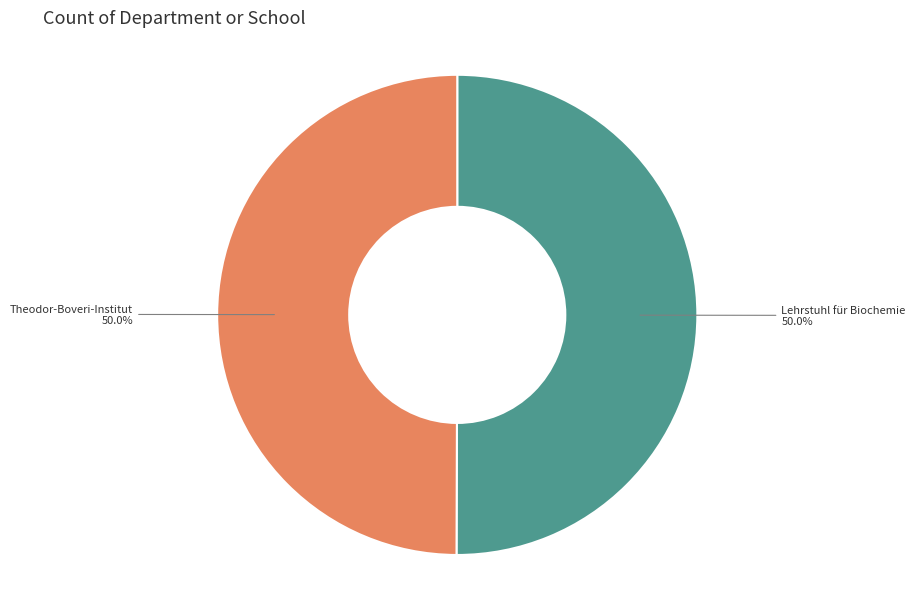

What portion of the pie excludes Lehrstuhl für Biochemie?

50.0%